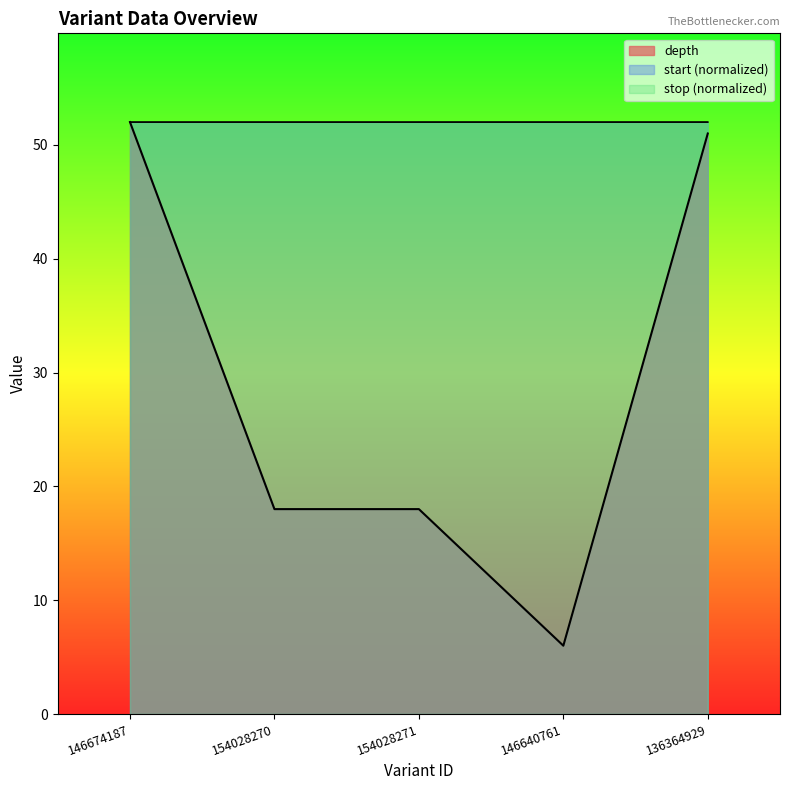

The depth series shows 52.0 at 146674187. True or false?

True